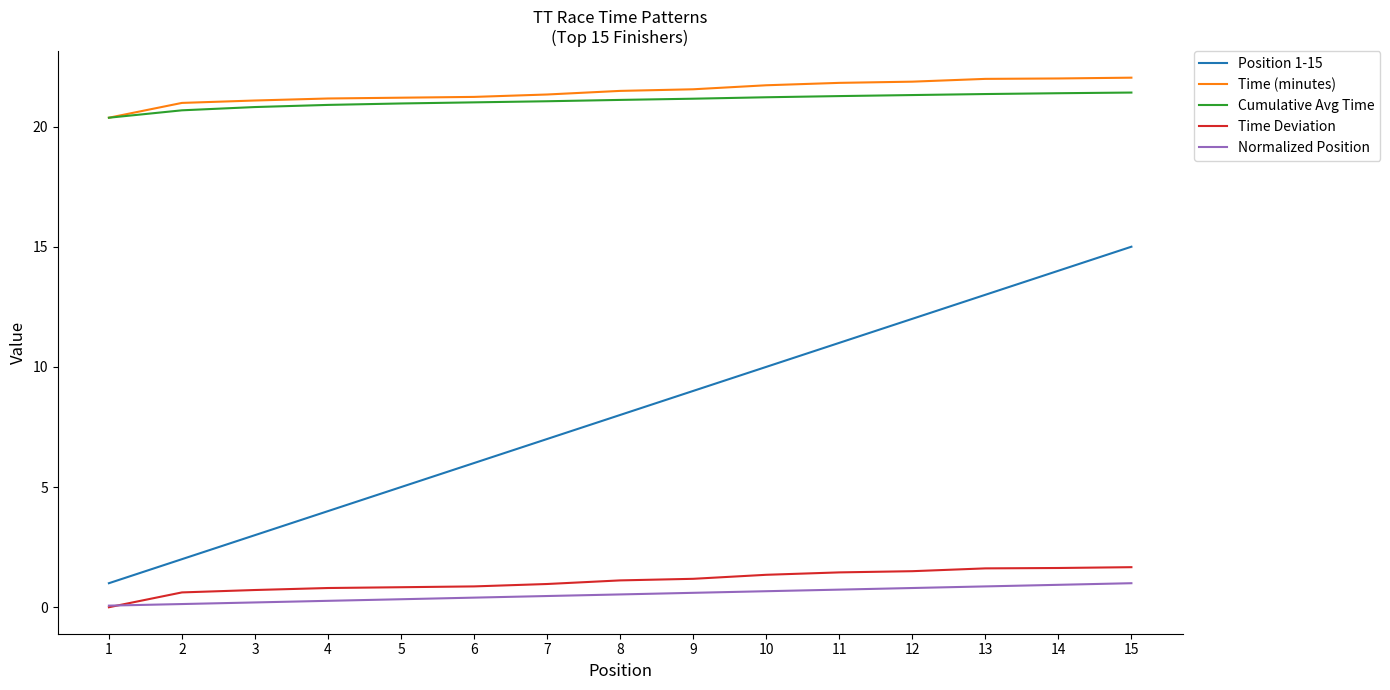

What are all the series names shown in the legend?

Position 1-15, Time (minutes), Cumulative Avg Time, Time Deviation, Normalized Position